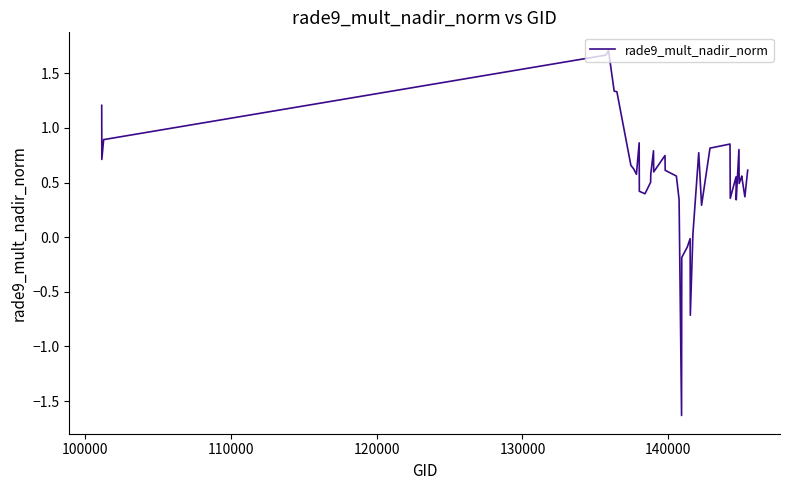

What is the smallest value displayed?

-1.6